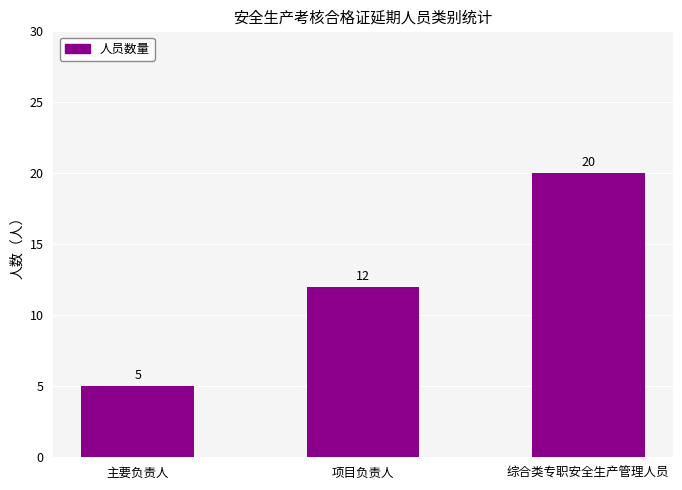

Is it true that the value at 主要负责人 is 2?

False